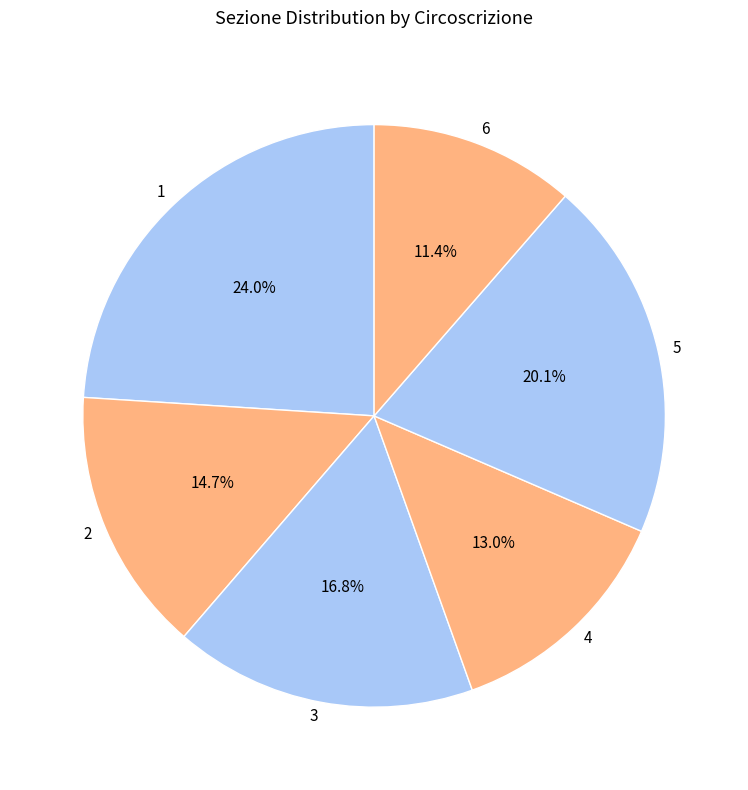

Is there a majority slice in this chart?

No